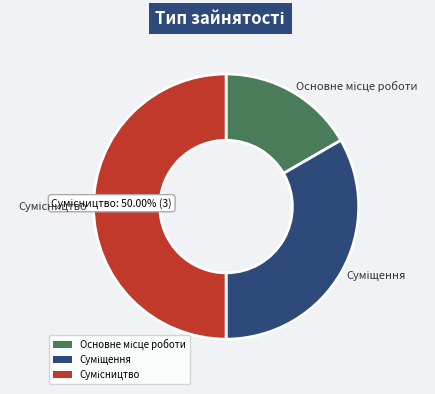

What percentage is the Сумісництво slice, to the nearest percent?

50%